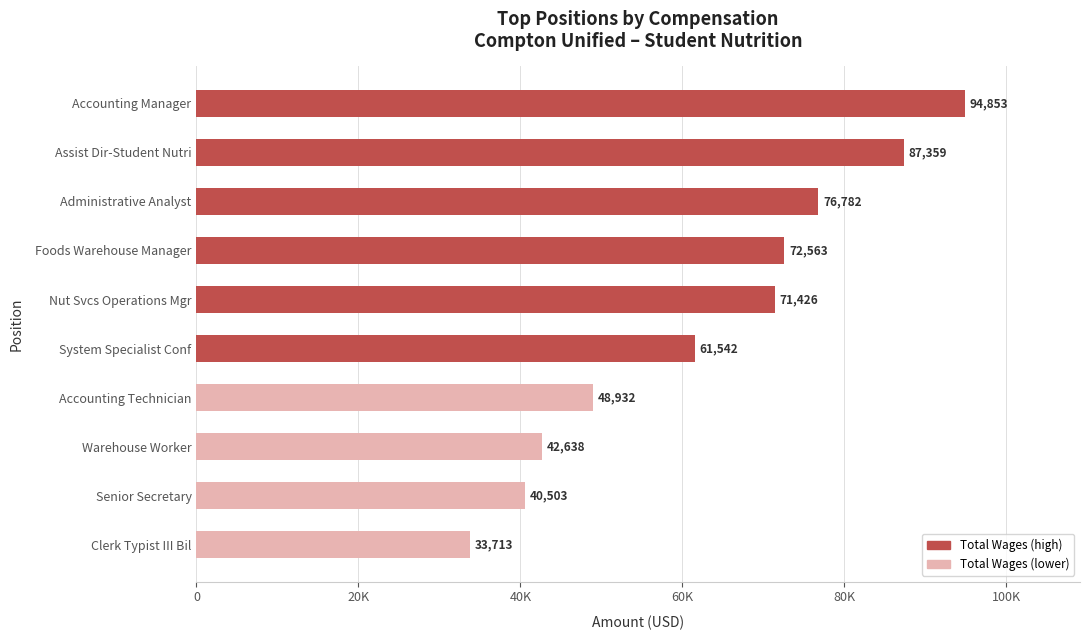

Are the bars horizontal?

Yes